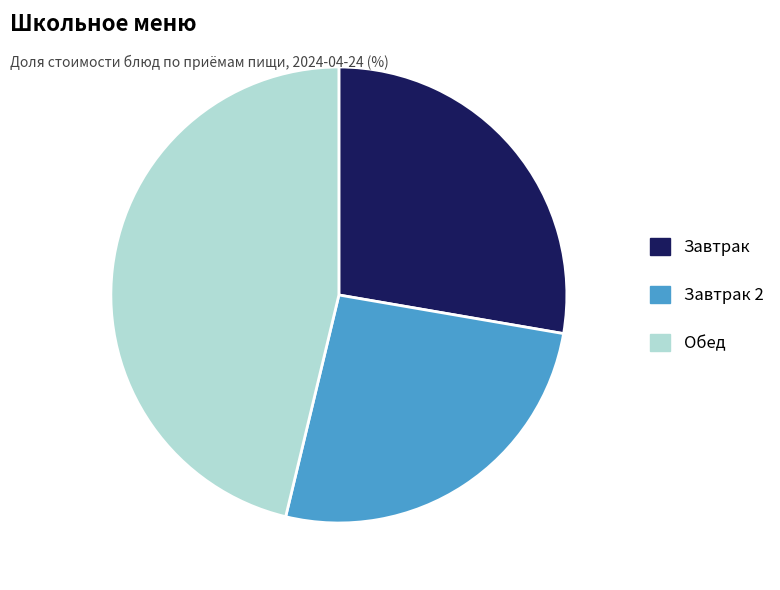

Does Завтрак 2 account for over 50% of the chart?

No